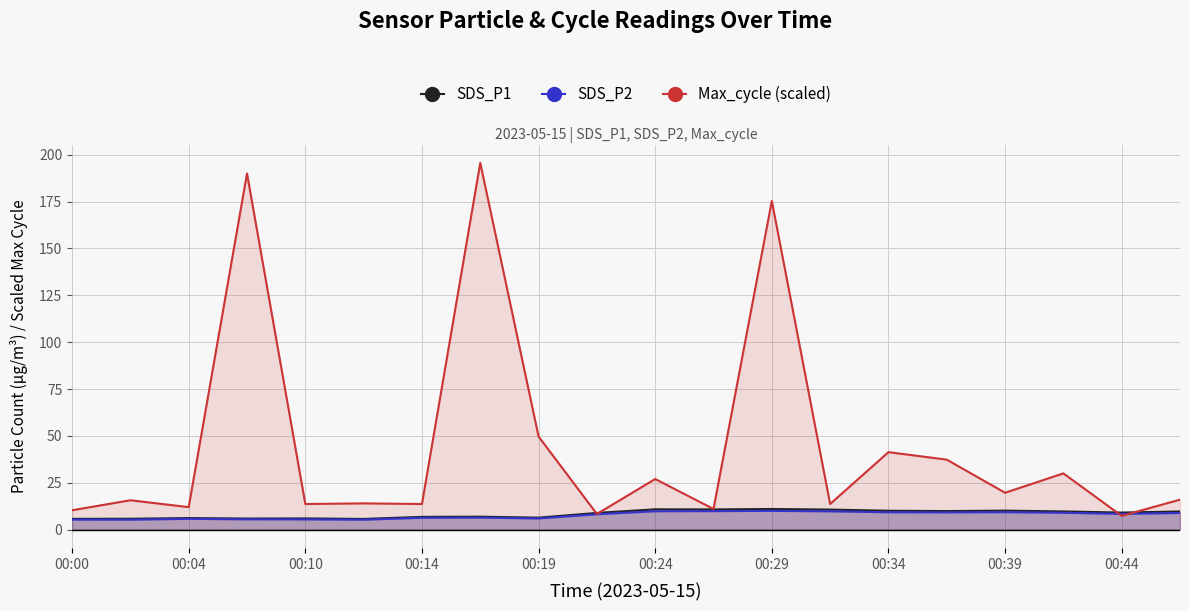

Where is the first local minimum for Max_cycle (scaled)?

00:04